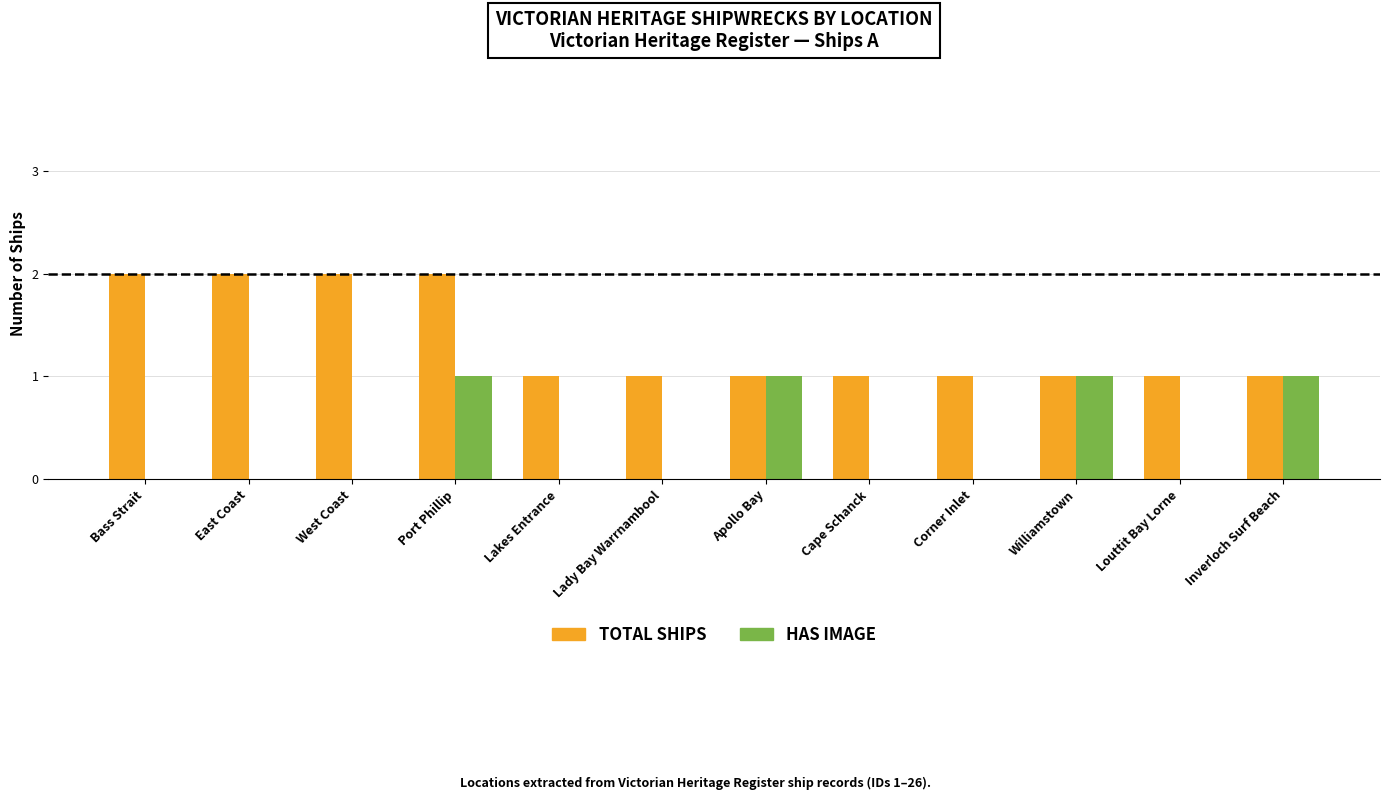

At which category is the sum across all series the highest?

Port Phillip